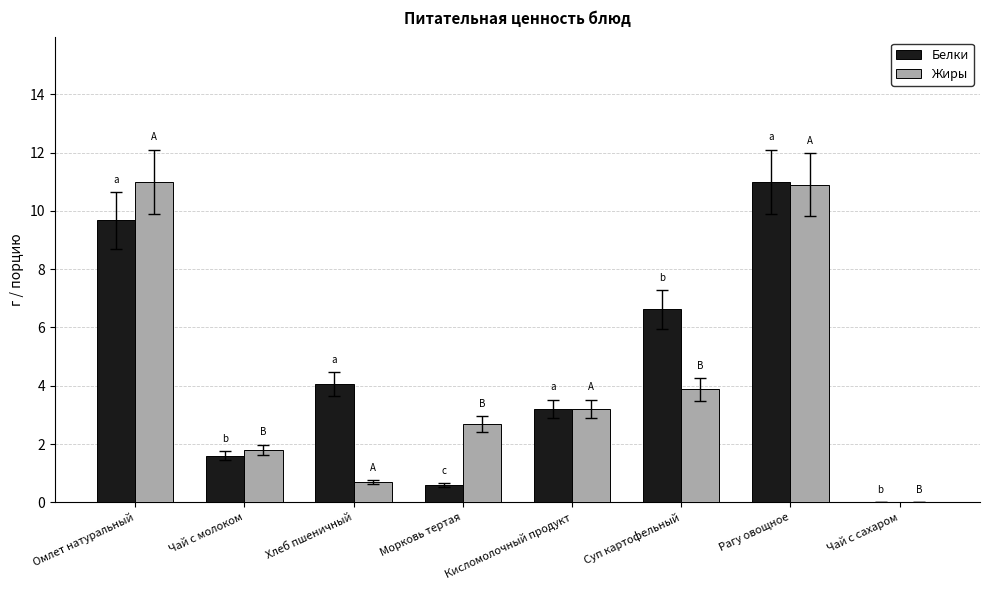

What is the total value across all series at Хлеб пшеничный?

4.8